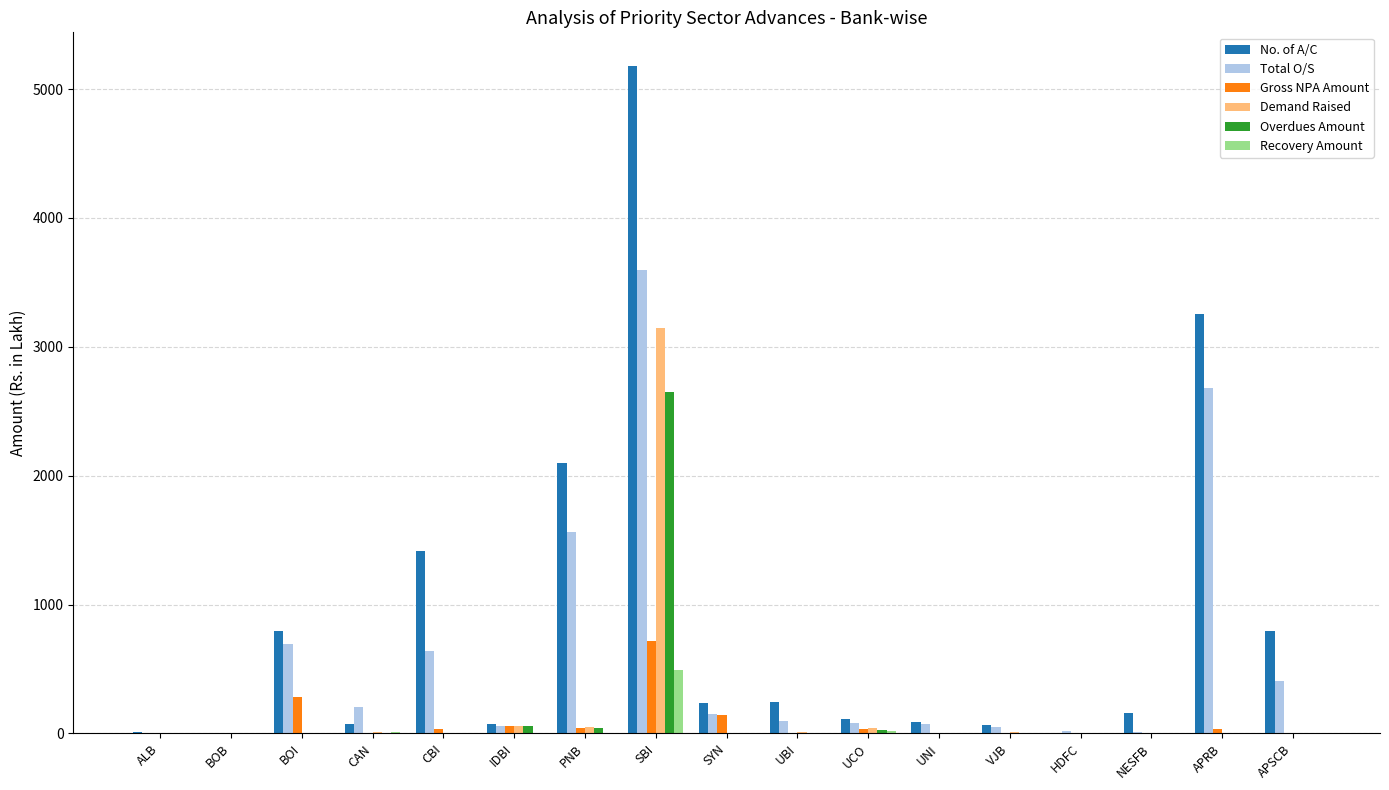

Which series has the largest total across all categories?

No. of A/C